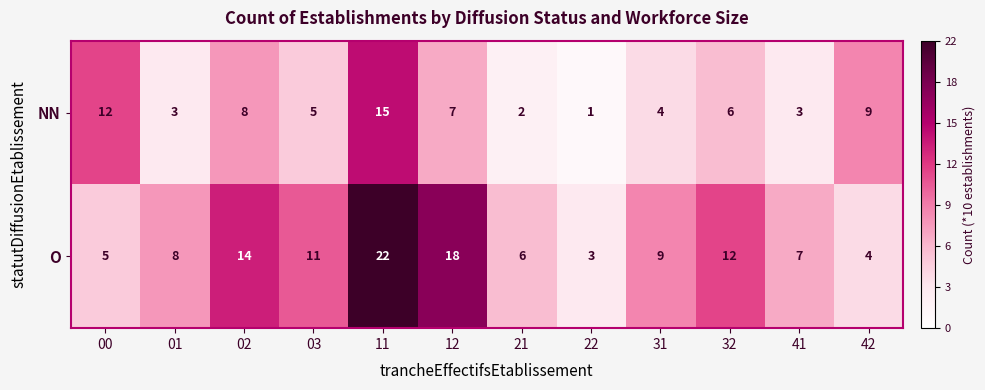

Which series has the largest total across all categories?

O